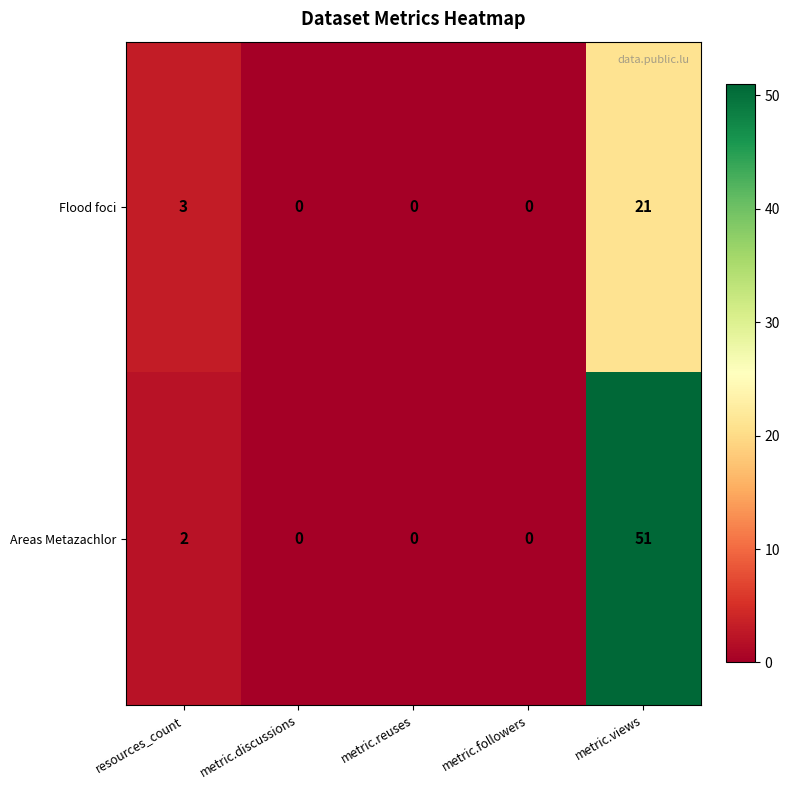

What is the sum of the Areas Metazachlor values at metric.views and metric.reuses?

51